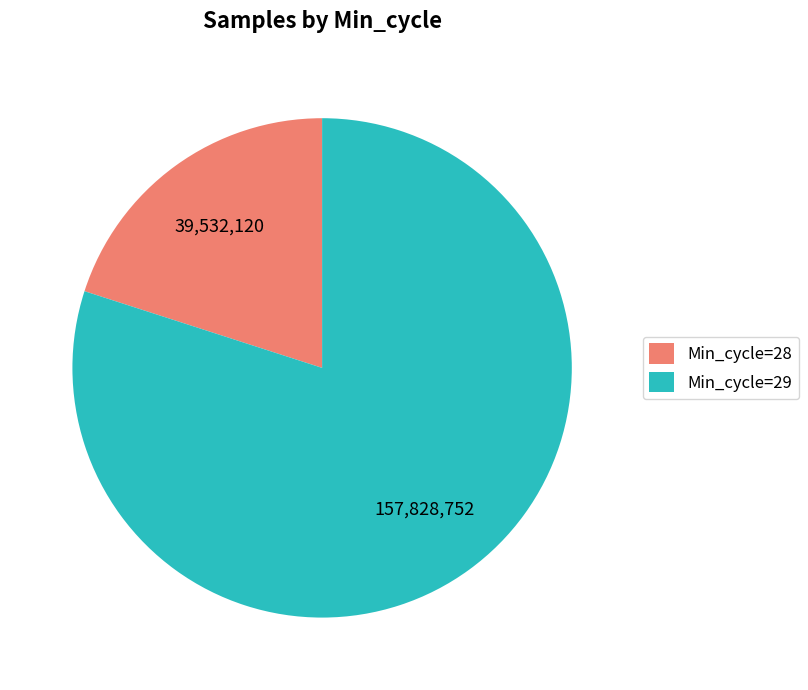

Which slice is the largest?

Min_cycle=29